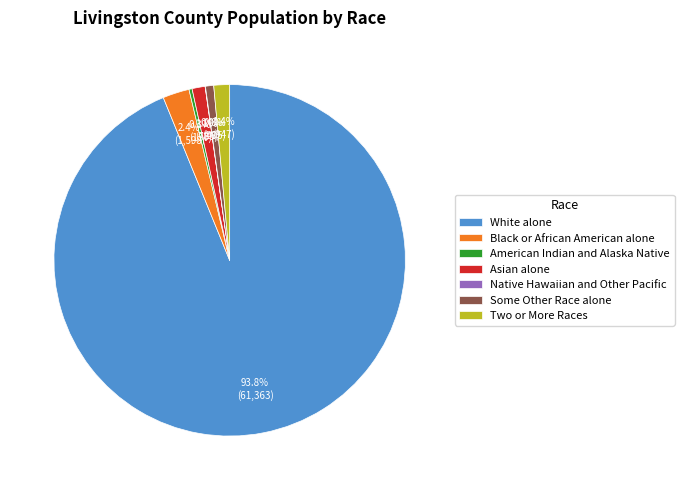

True or false: White alone accounts for 94% of the total.

True